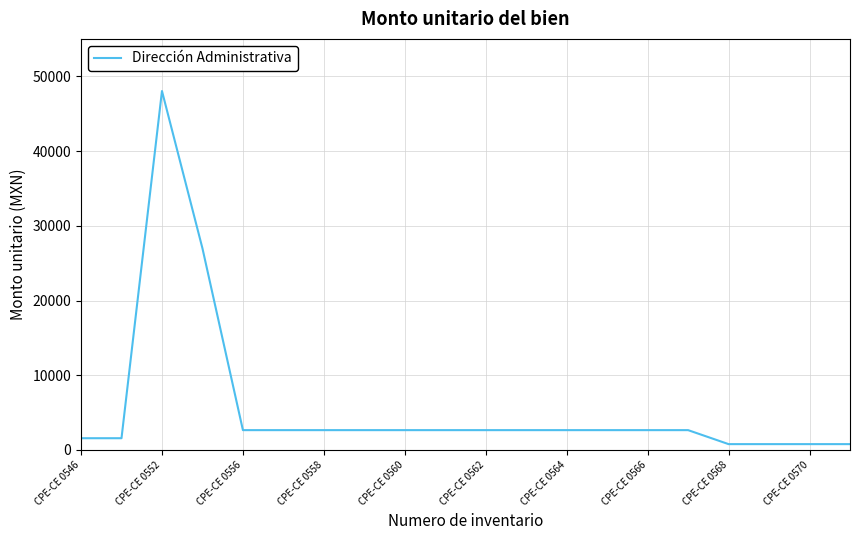

Does the chart display data point markers on the line(s)?

No